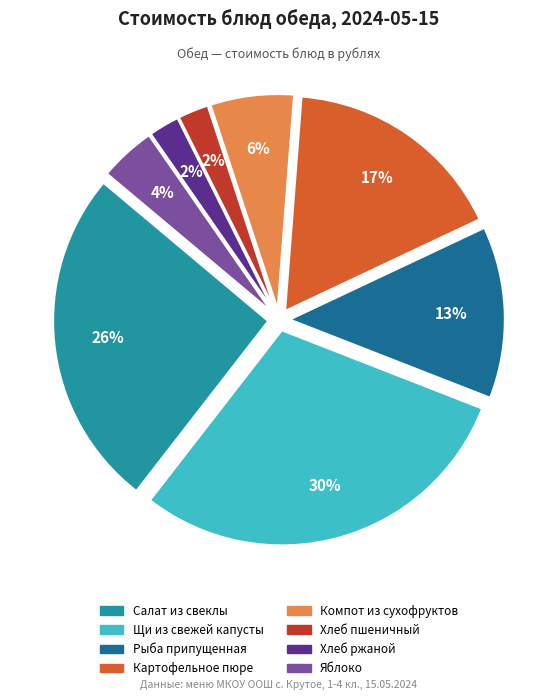

Do Яблоко and Салат из свеклы together represent more than half of the pie?

No